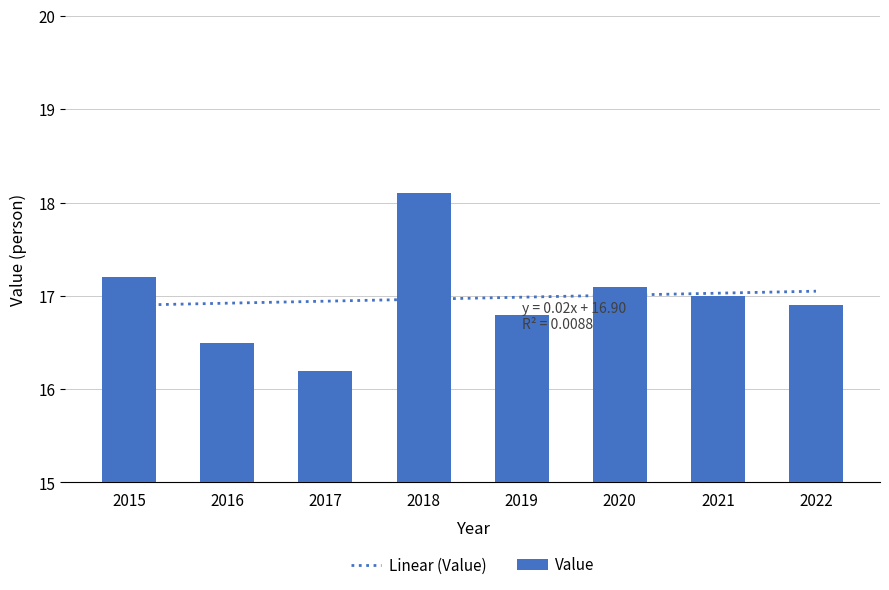

List the labels in order of value, smallest first.

2017, 2016, 2019, 2022, 2021, 2020, 2015, 2018